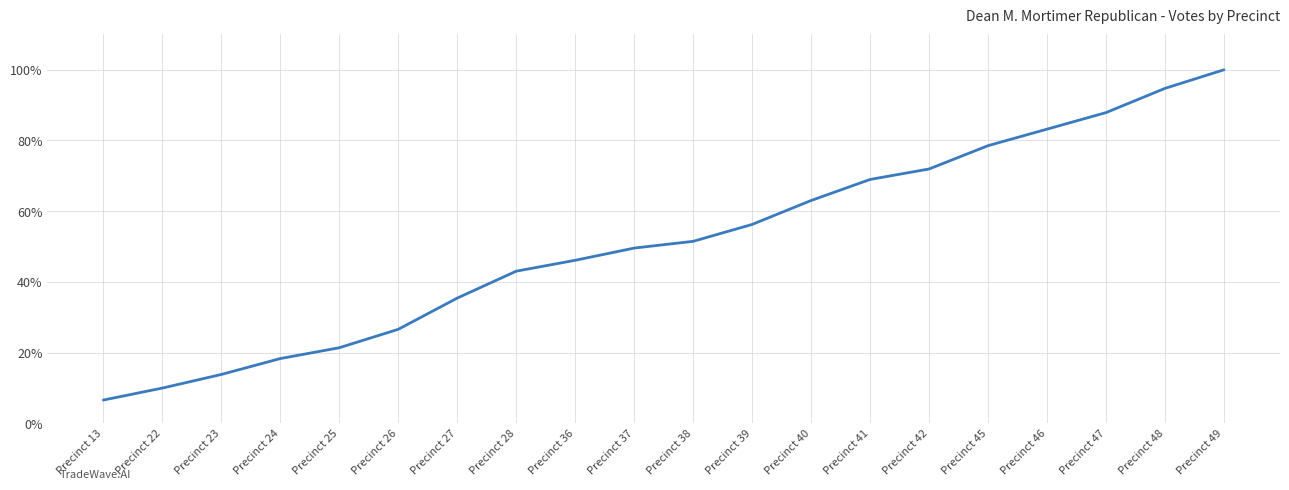

Rank the categories by value from lowest to highest.

Precinct 13, Precinct 22, Precinct 23, Precinct 24, Precinct 25, Precinct 26, Precinct 27, Precinct 28, Precinct 36, Precinct 37, Precinct 38, Precinct 39, Precinct 40, Precinct 41, Precinct 42, Precinct 45, Precinct 46, Precinct 47, Precinct 48, Precinct 49